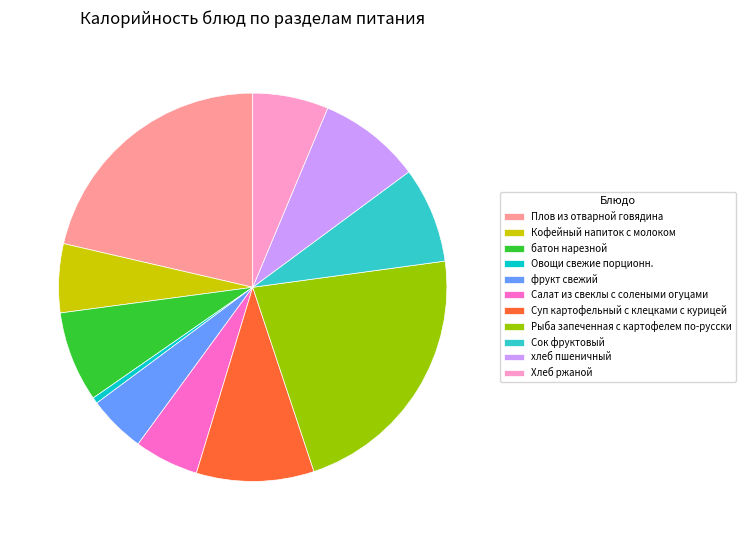

Combined, do Овощи свежие порционн. and Суп картофельный с клецками с курицей account for over 50%?

No